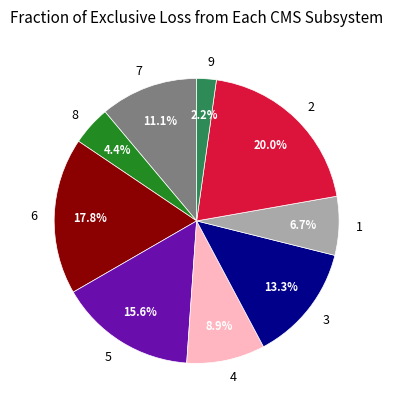

To the nearest percent, what is the difference between the 5 and 1 slice percentages?

9%